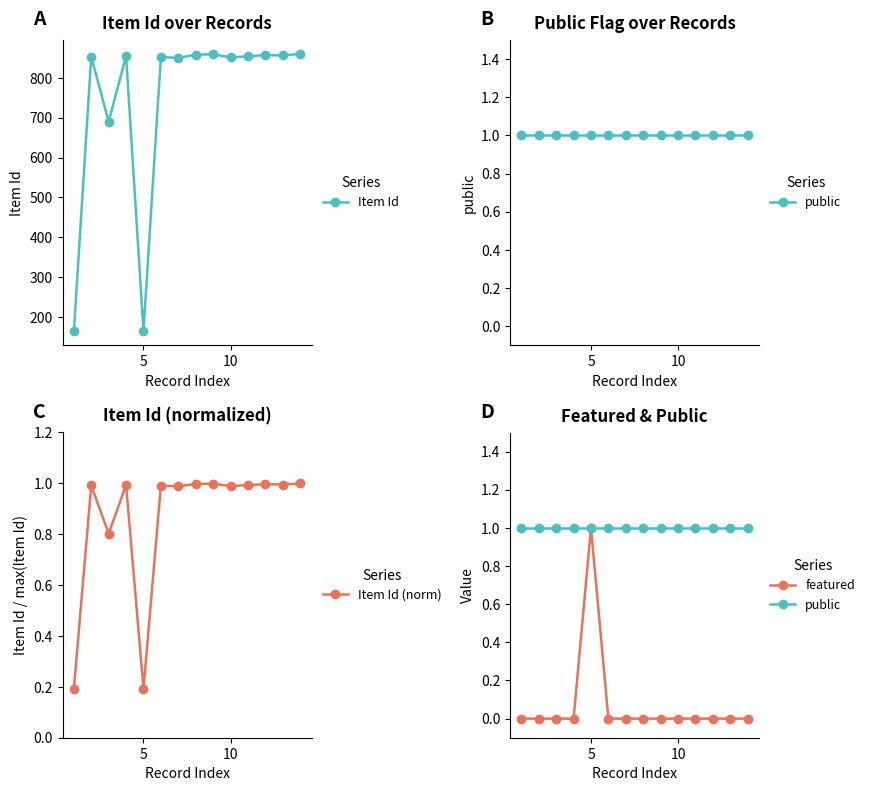

True or false: Item Id (norm) and Item Id intersect in this chart.

False